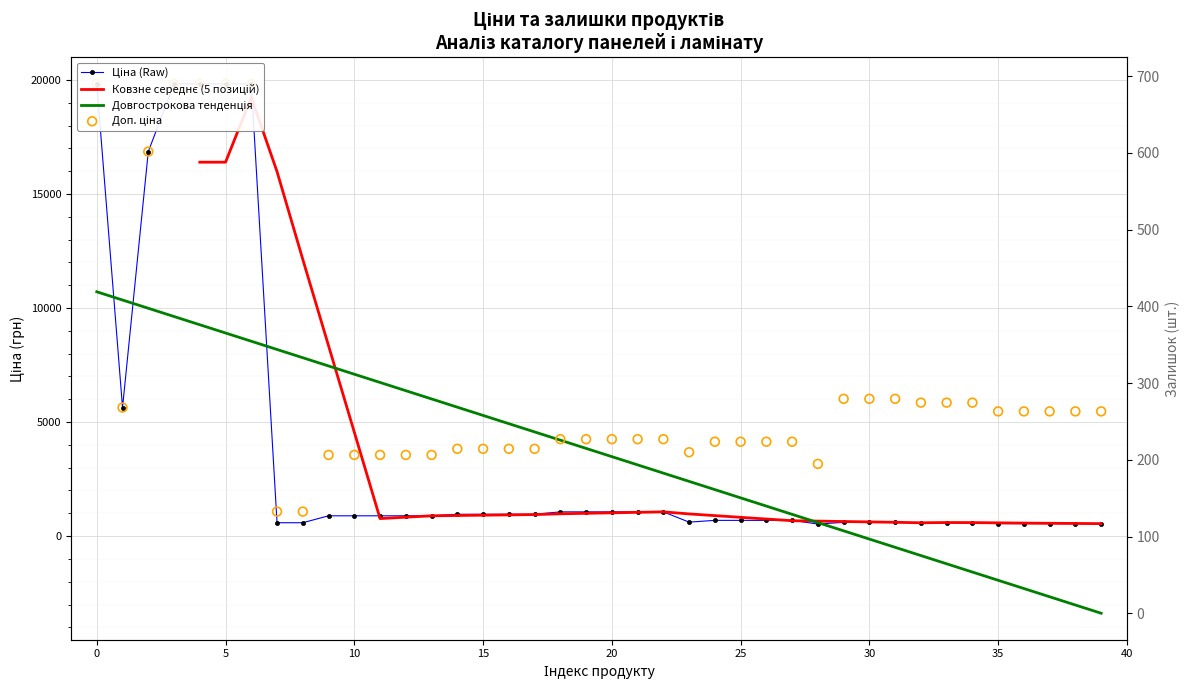

Which series reaches the maximum Y coordinate?

Ціна